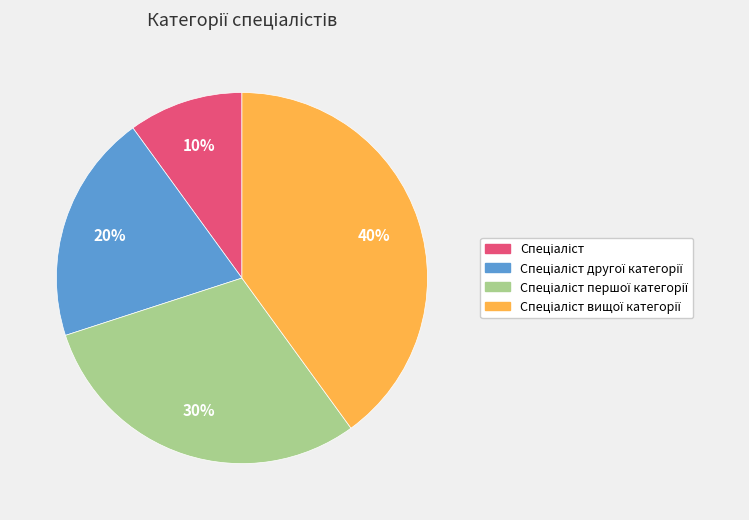

Count the number of slices in the pie.

4